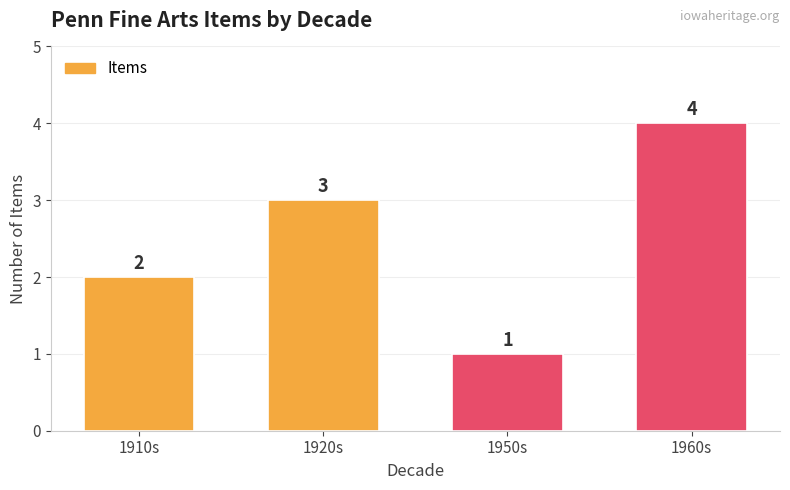

Rank the categories by value from highest to lowest.

1960s, 1920s, 1910s, 1950s